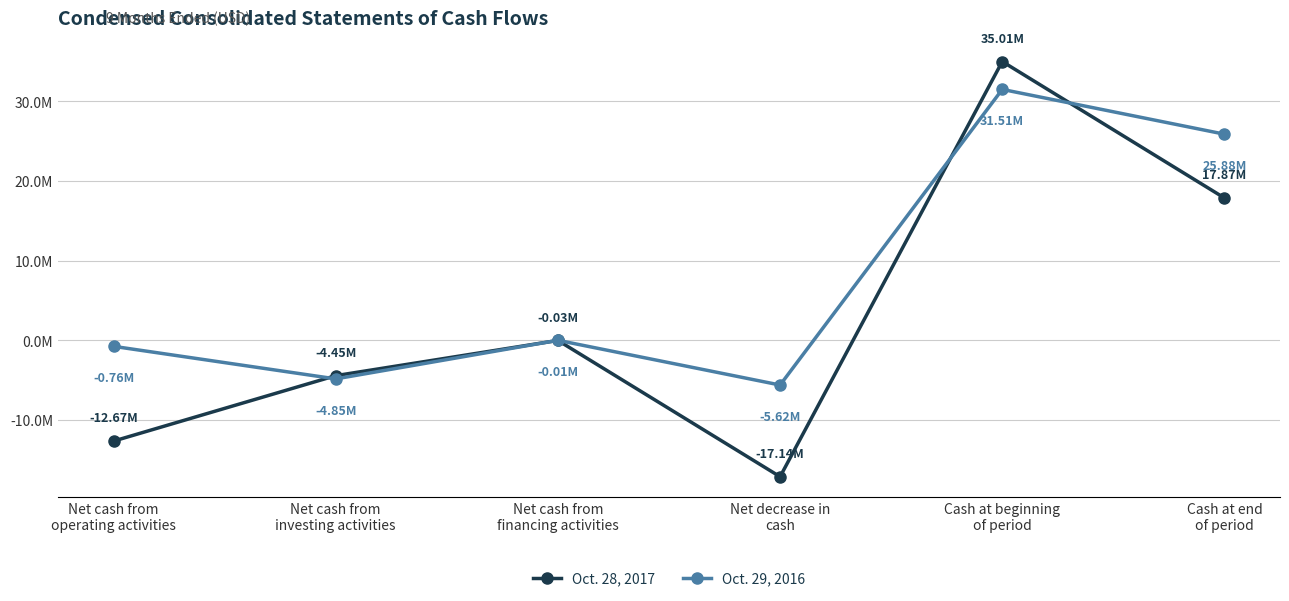

Which series ends up on top after the final intersection of Oct. 28, 2017 and Oct. 29, 2016?

Oct. 29, 2016